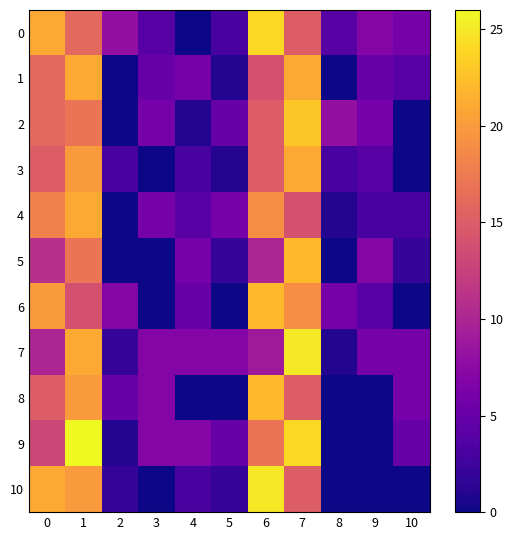

Rank the series by their maximum value, from highest to lowest.

9, 7, 10, 0, 2, 5, 6, 8, 1, 3, 4